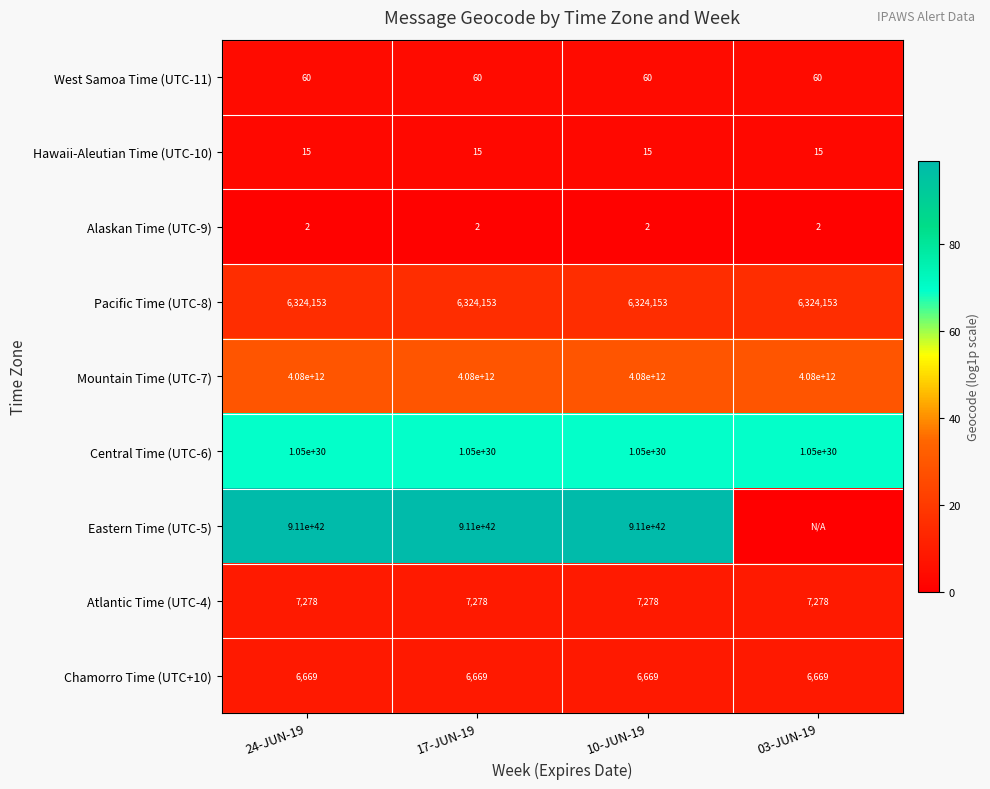

True or false: Central Time (UTC-6) has a value of 1050000000000000006805107245056 at 03-JUN-19.

True